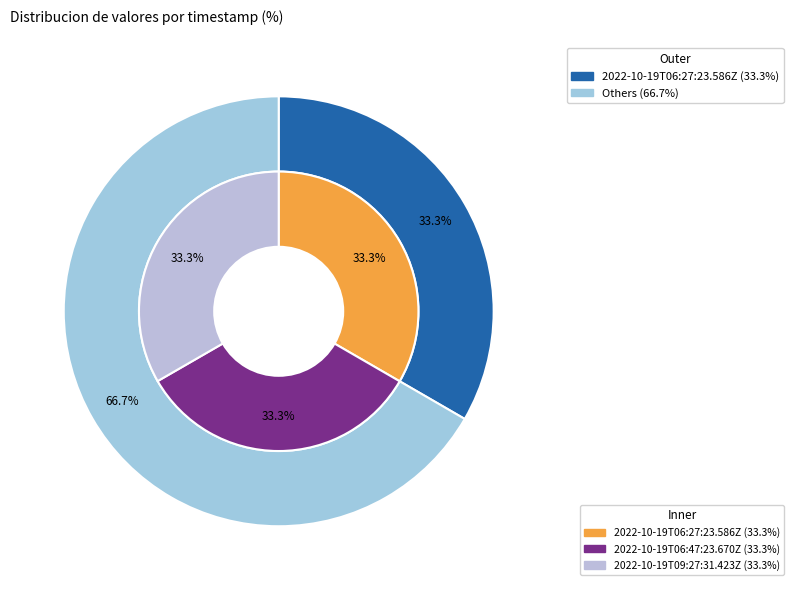

What is the smallest slice in the pie chart?

2022-10-19T06:47:23.670Z